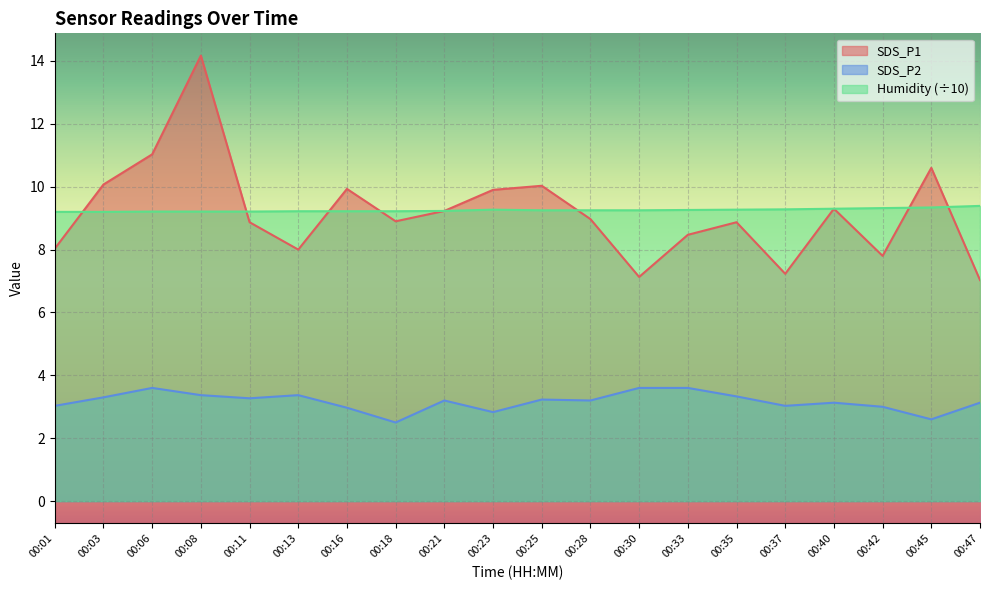

What is the average value of the SDS_P1 series?

9.2